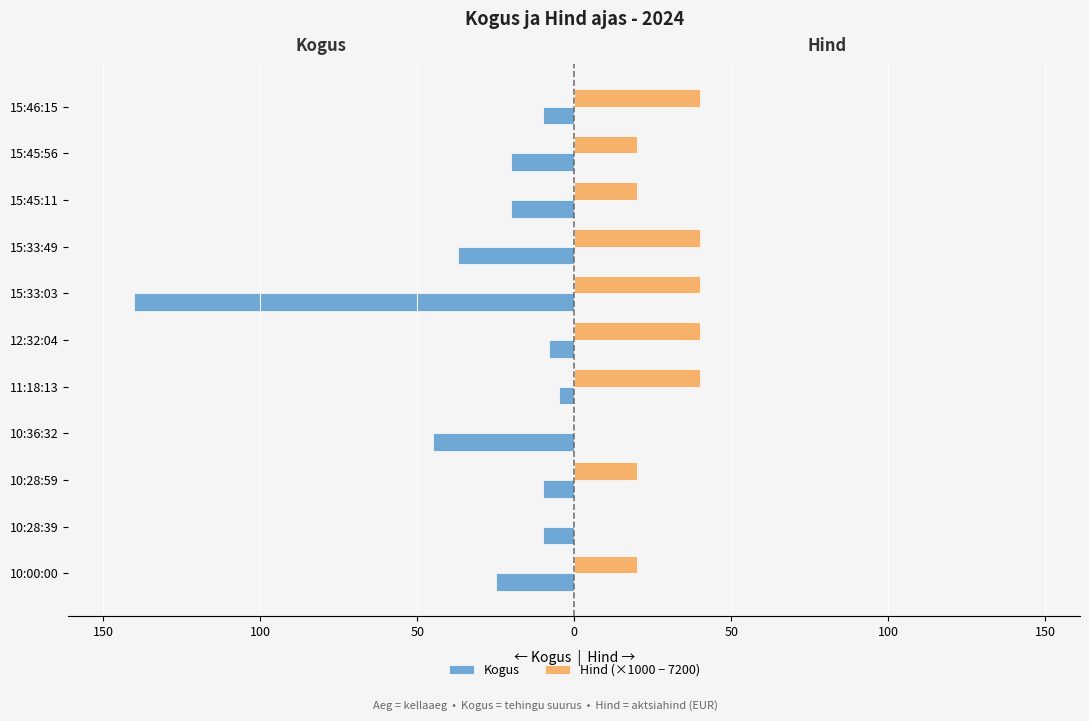

What are all the series names shown in the legend?

Kogus, Hind (×1000 − 7200)